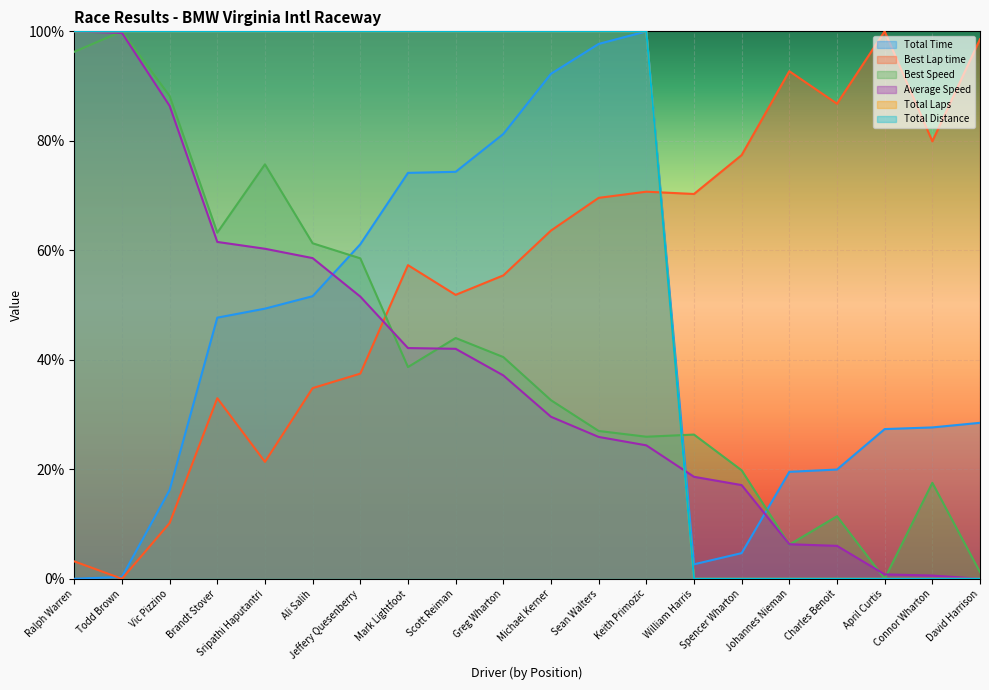

After their last crossing, which series has the higher values: Total Distance or Best Lap time?

Best Lap time